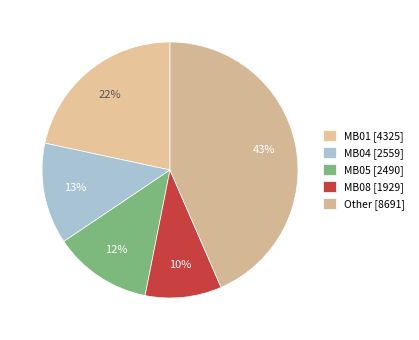

How many segments does this pie chart have?

5